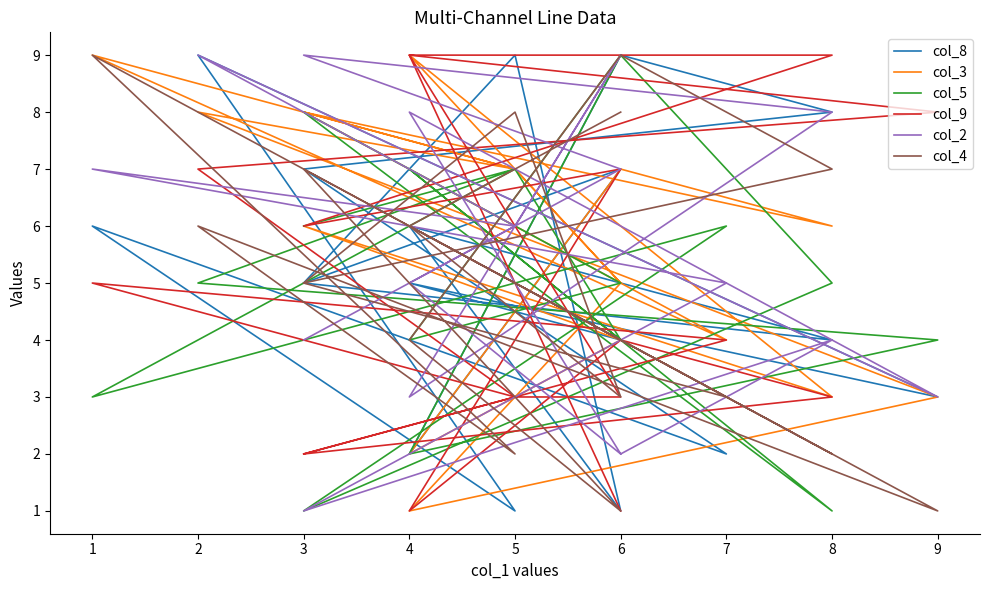

Where do col_9 and col_3 first cross each other?

6 and 4